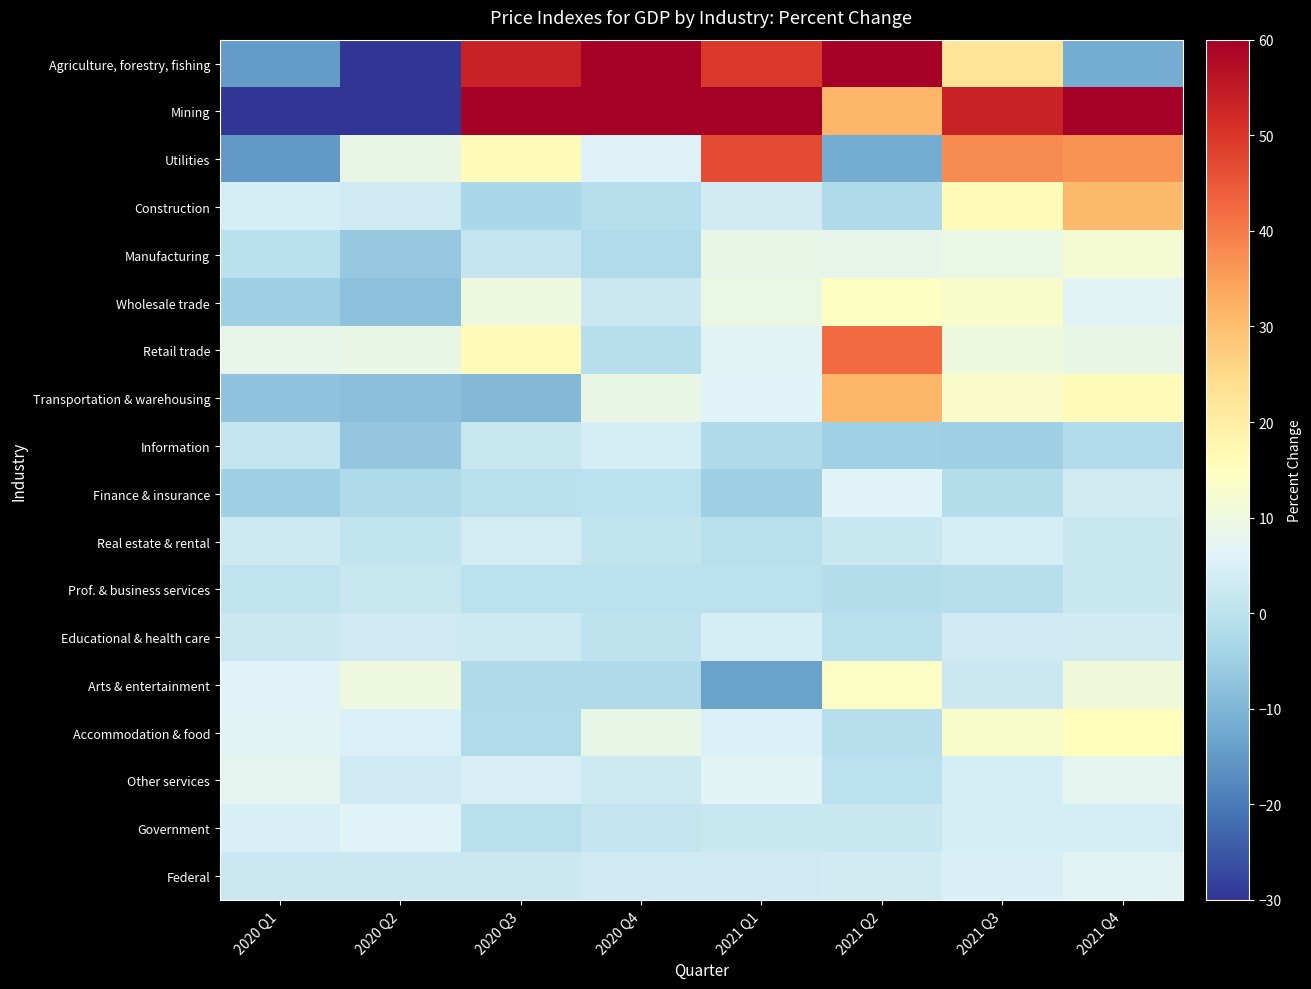

At 2020 Q4, list the series in order from largest to smallest.

Agriculture, forestry, fishing, Mining, Transportation & warehousing, Accommodation & food, Utilities, Information, Federal, Other services, Wholesale trade, Government, Real estate & rental, Educational & health care, Prof. & business services, Finance & insurance, Retail trade, Construction, Manufacturing, Arts & entertainment